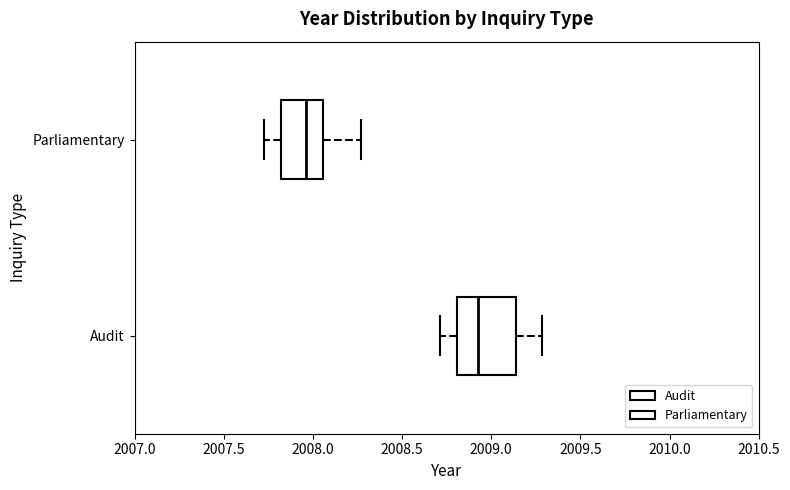

Where does the left whisker of the box for Parliamentary end on the x-axis? The values are not printed on the chart, so give them approximately, as read against the axis.

2007.75